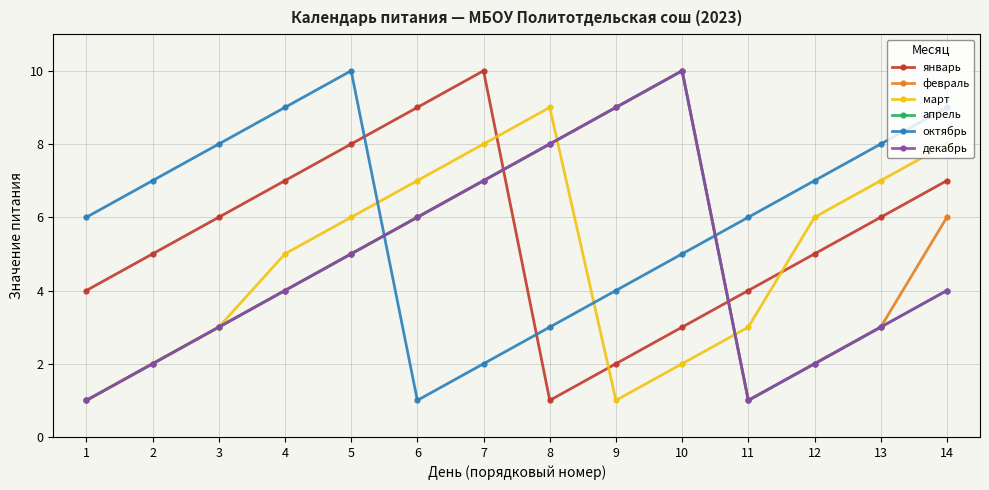

What is the sum of all март values?

68